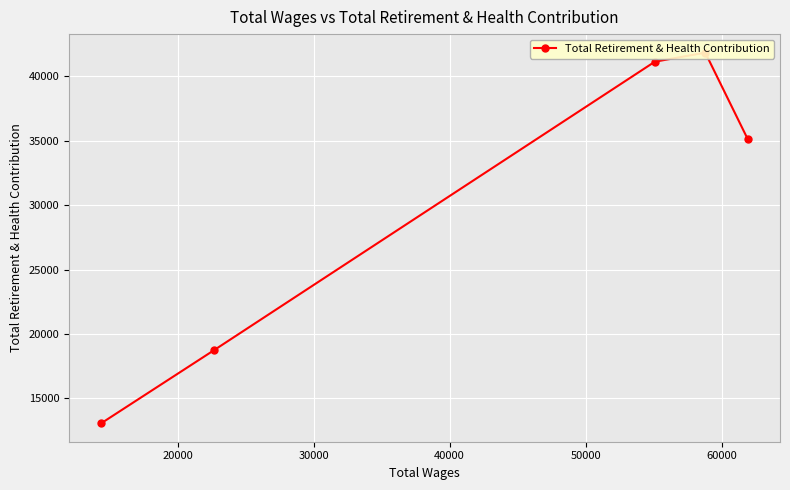

How many distinct data groups are displayed?

1